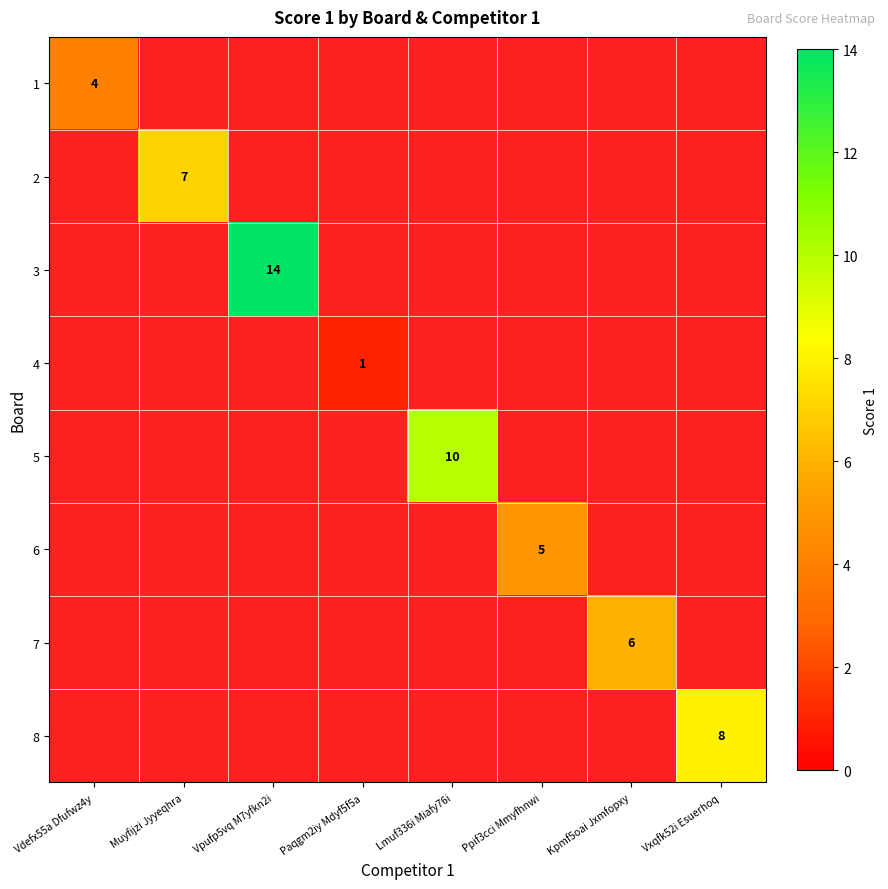

At how many categories does at least one series exceed 4?

6